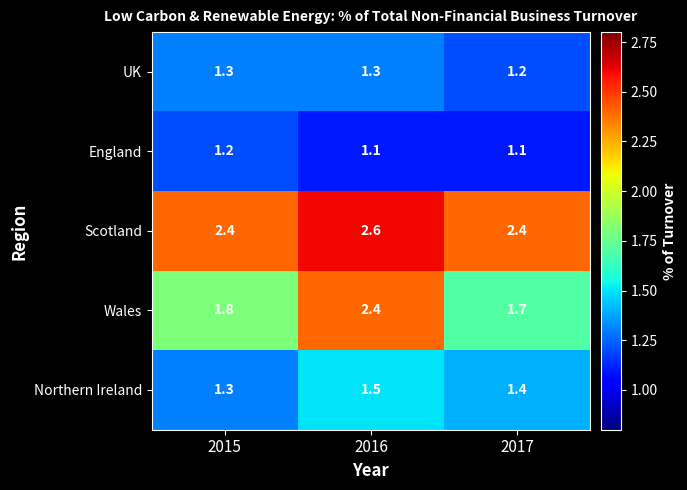

Rank the series by their maximum value, from highest to lowest.

Scotland, Wales, Northern Ireland, UK, England